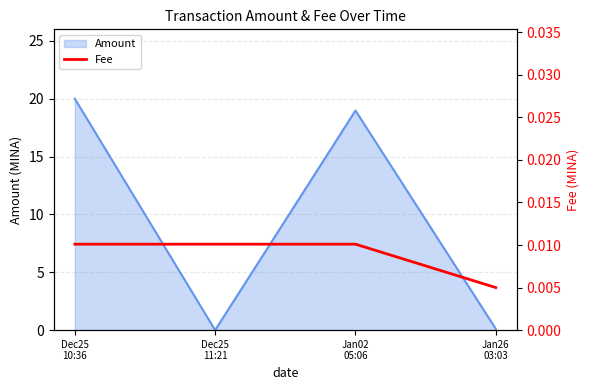

How many interior local valleys does the Amount series have?

1